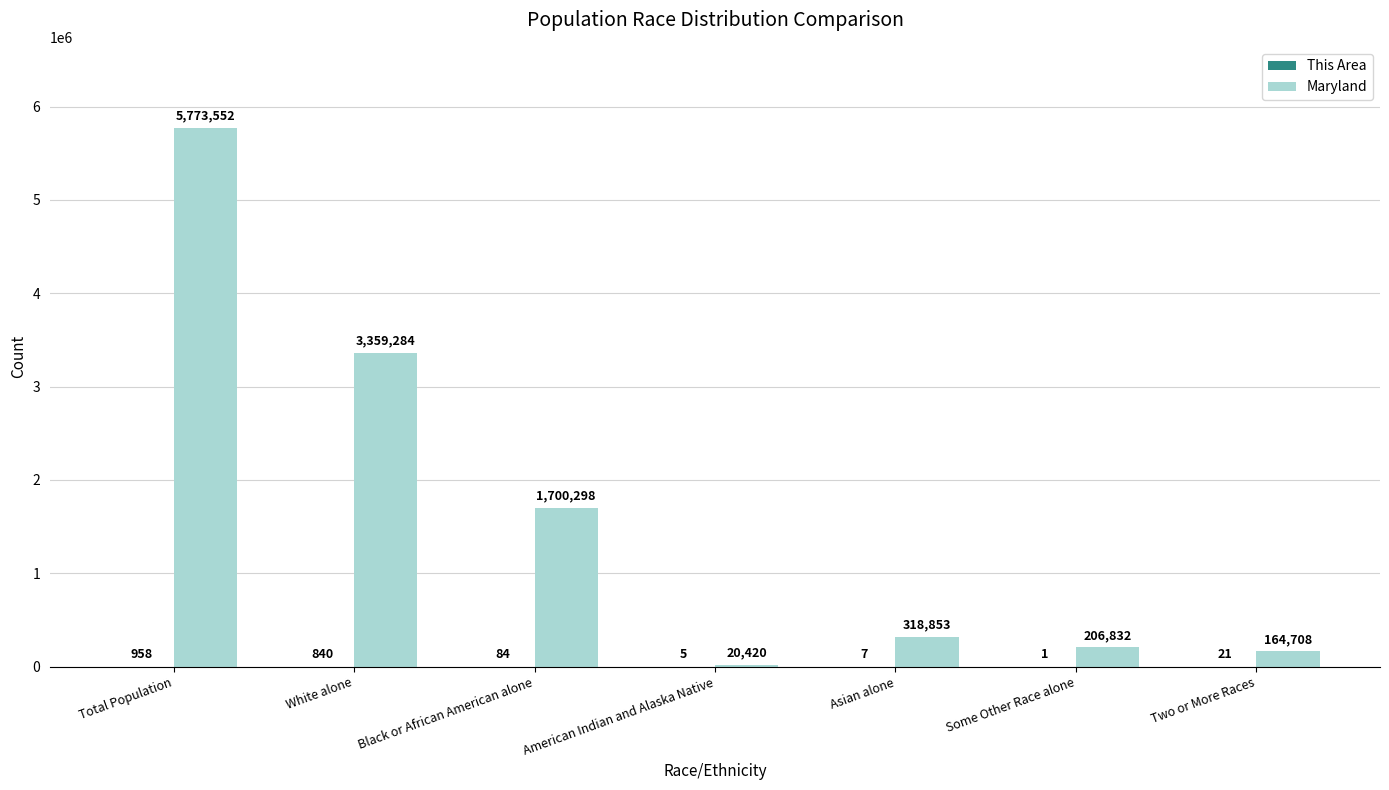

Which series has the widest spread of values?

Maryland